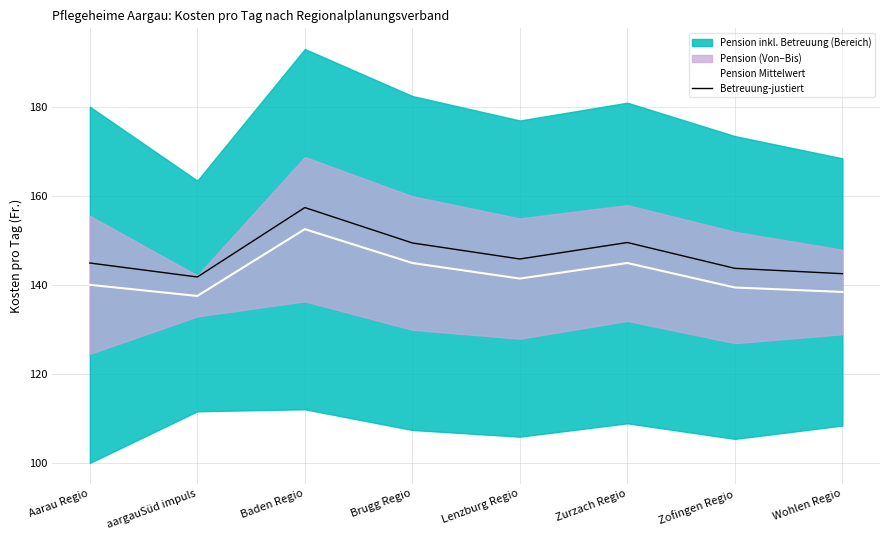

True or false: Pension Mittelwert and Betreuung-justiert intersect in this chart.

False